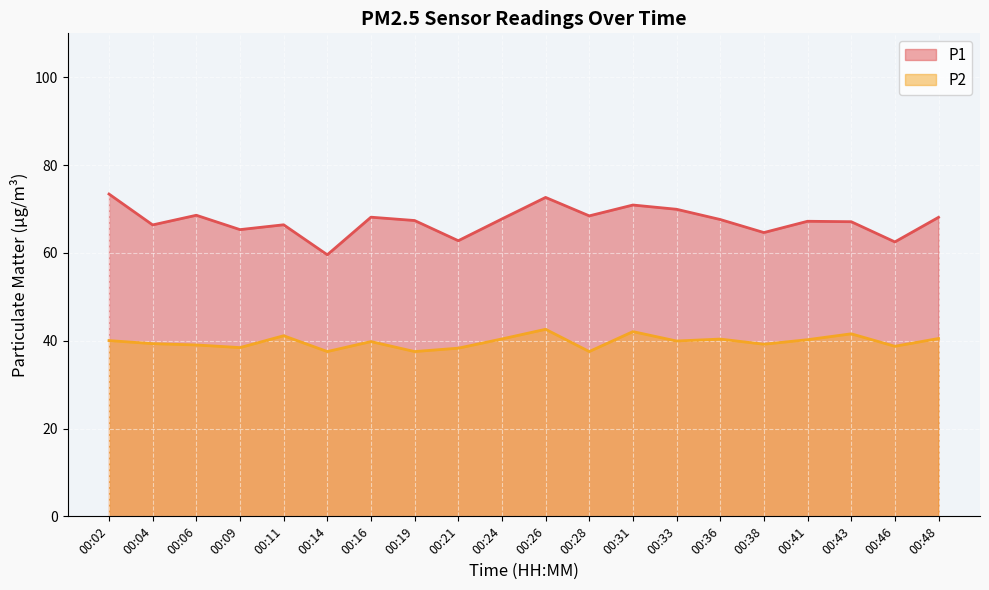

Which has a higher value, 00:02 or 00:33?

00:02